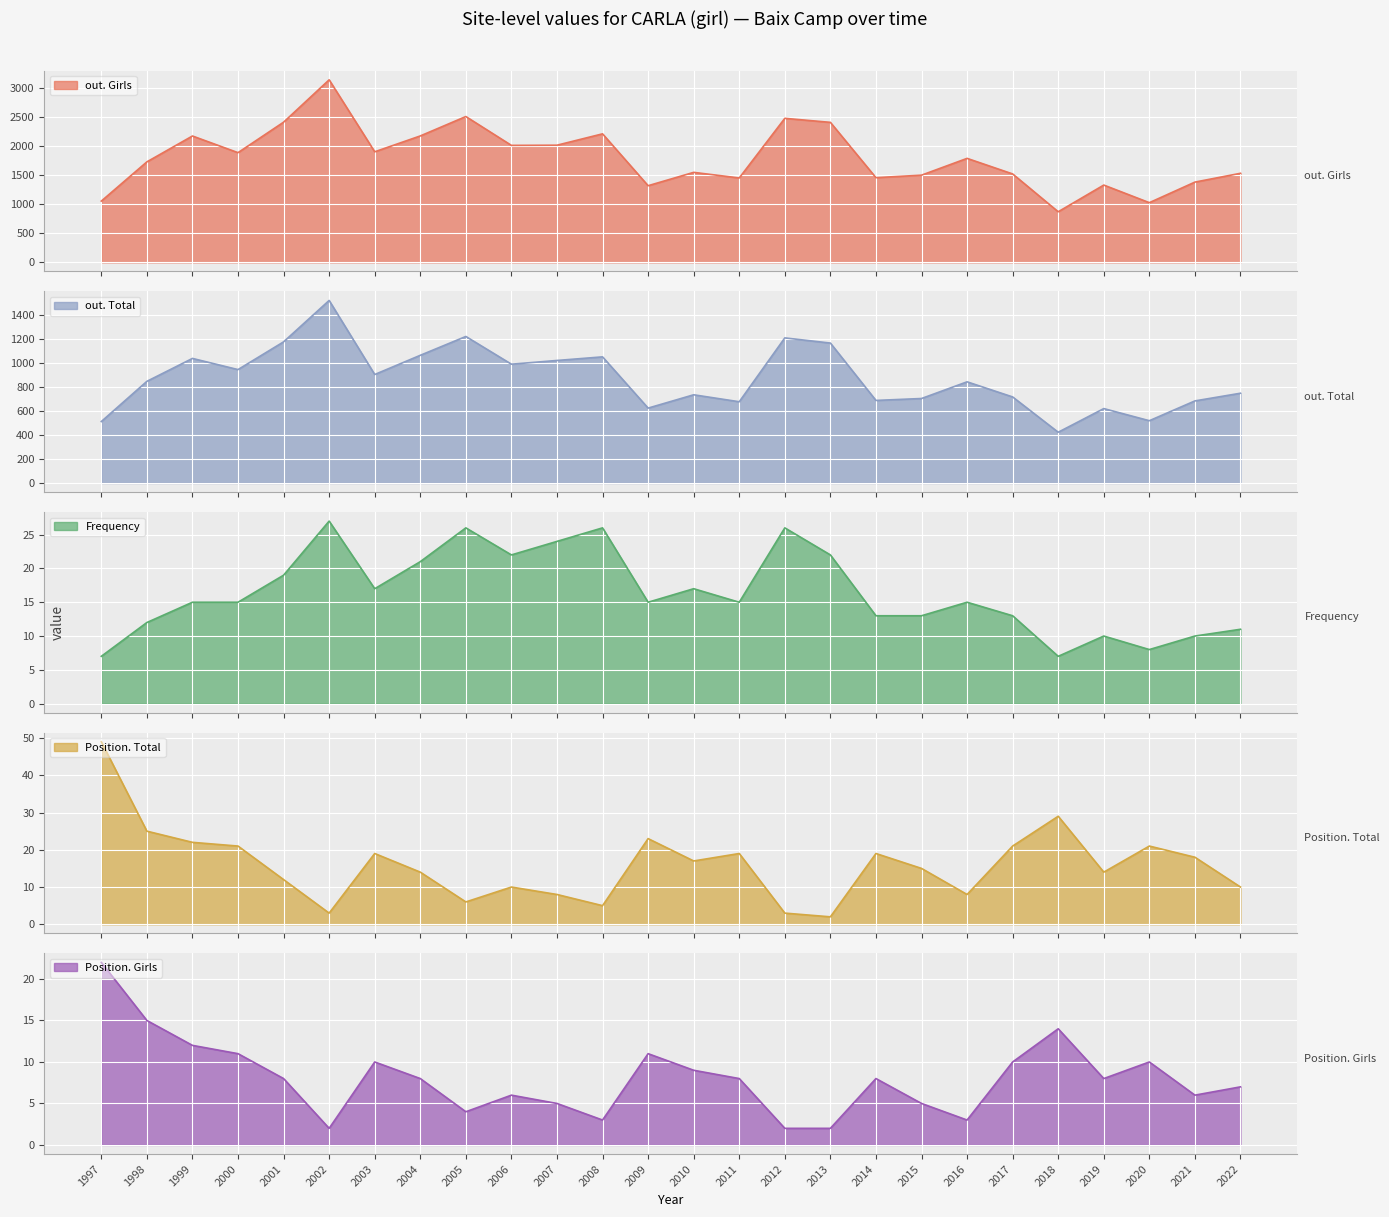

What is the sum of the Position. Girls values at 2003 and 2015?

15